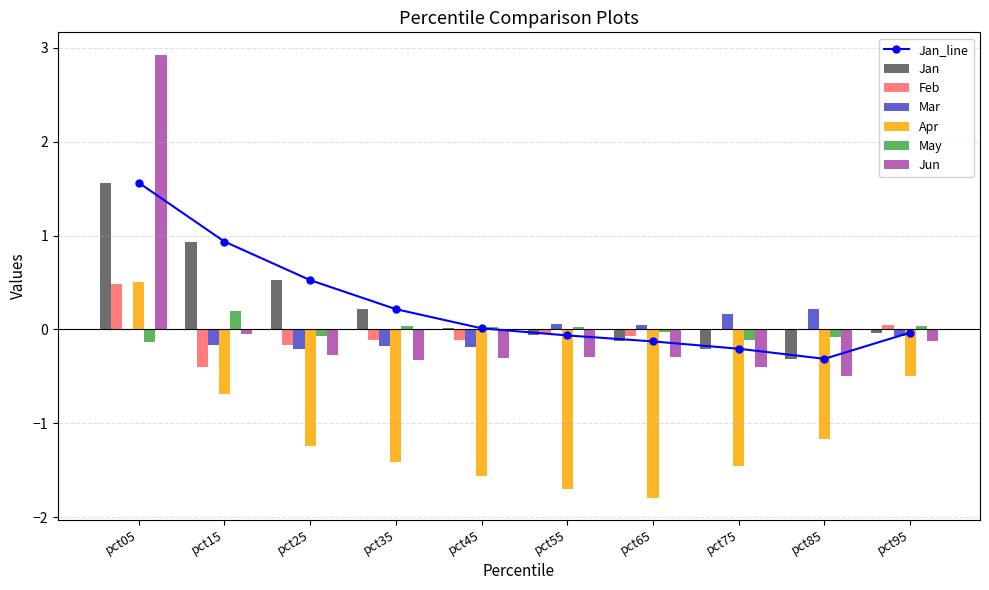

The May series shows 0.2 at pct15. True or false?

True